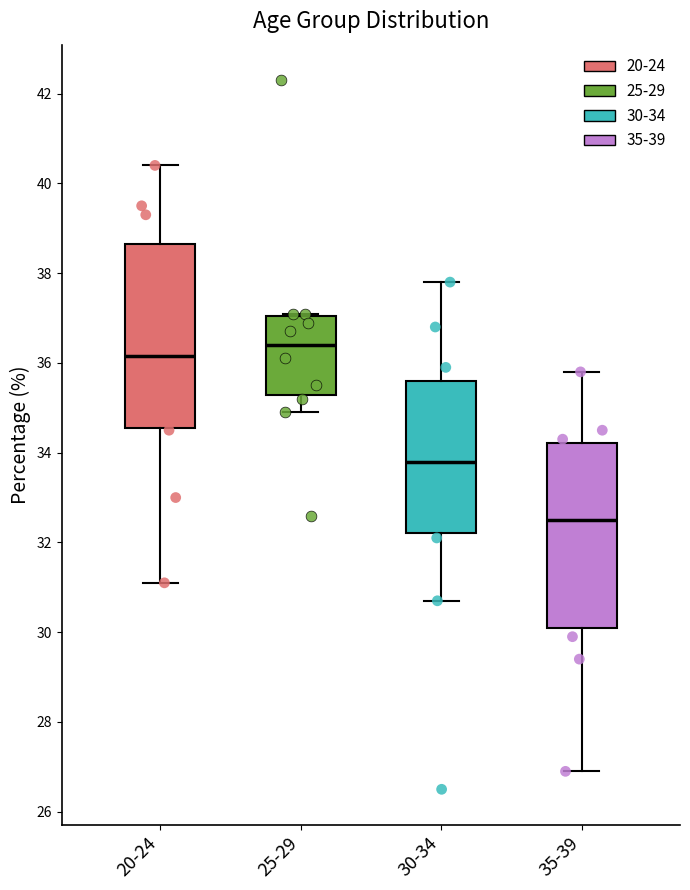

Where does the median line of the box for 20-24 sit on the y-axis? The values are not printed on the chart, so give them approximately, as read against the axis.

36.2